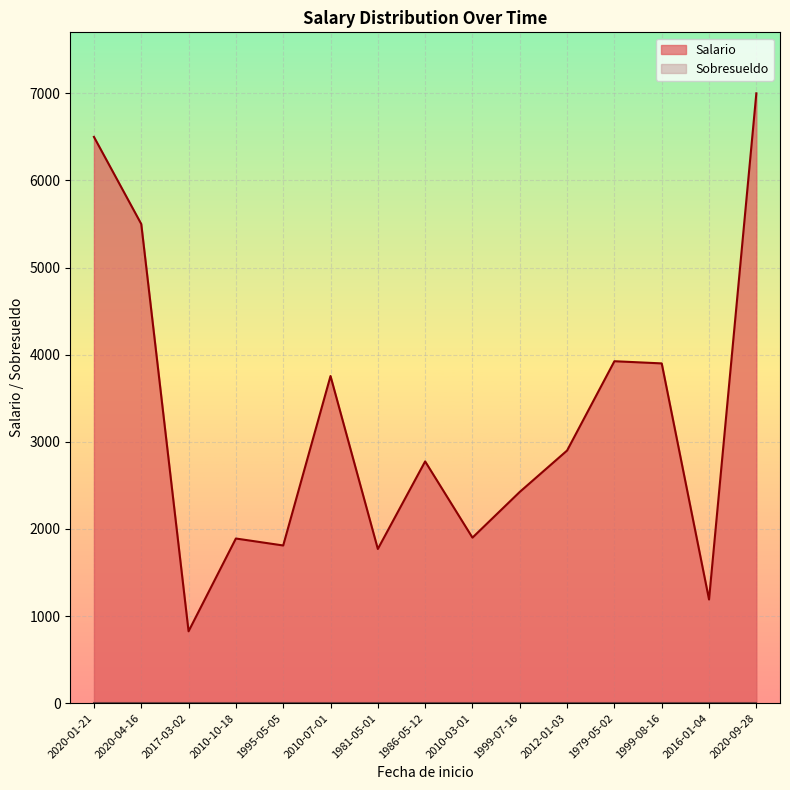

Count the number of data series in this chart.

2